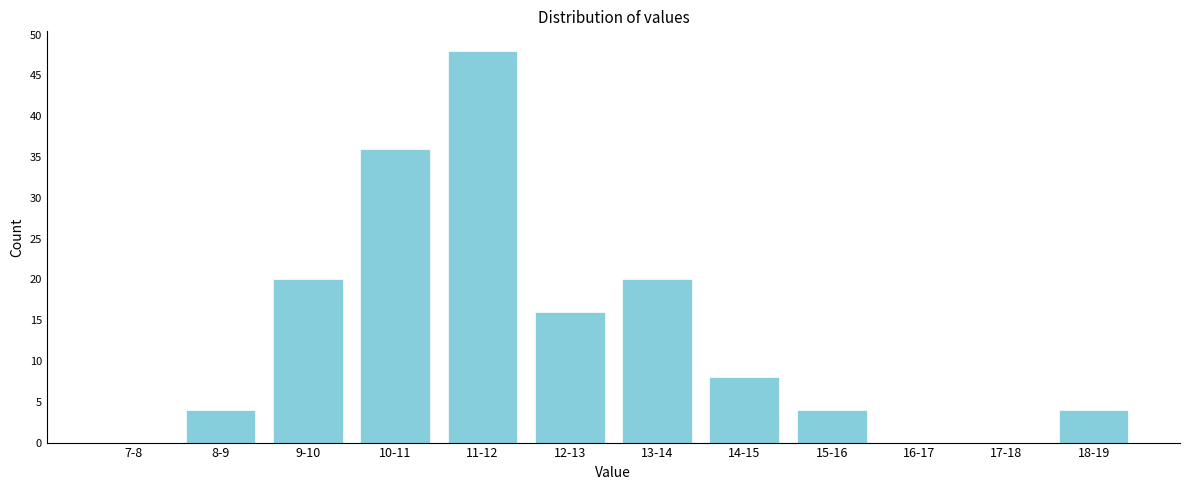

Reading left to right, list all the values displayed in this chart.

7-8=0	8-9=4	9-10=20	10-11=36	11-12=48	12-13=16	13-14=20	14-15=8	15-16=4	16-17=0	17-18=0	18-19=4